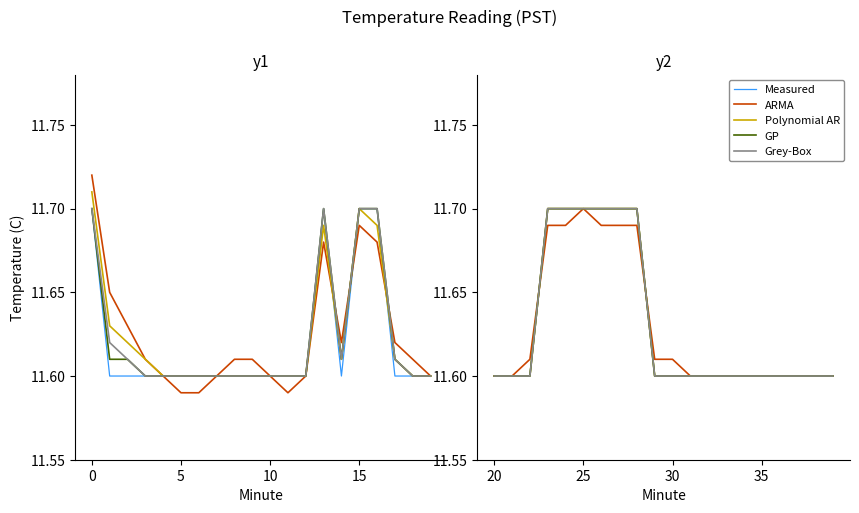

What is the average value of the Grey-Box series?

11.6